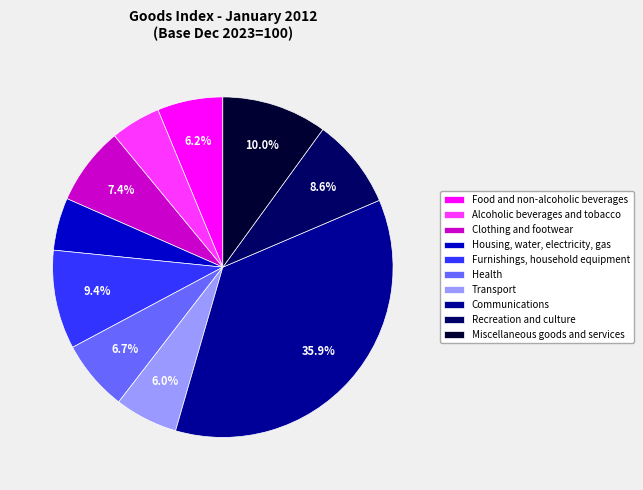

To the nearest percent, what portion does Furnishings, household equipment represent?

9%